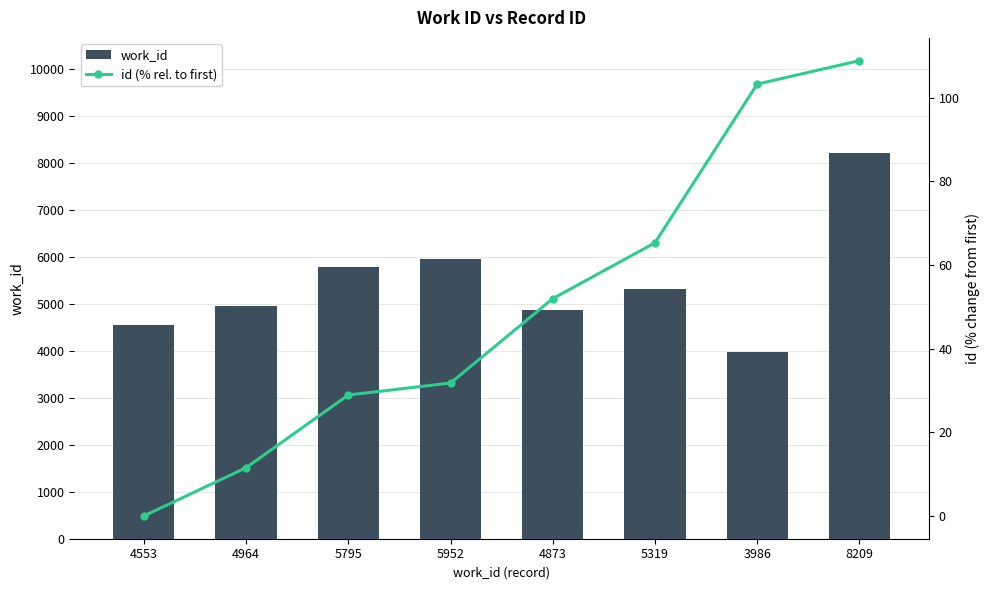

Is the value of id (% rel. to first) at 5952 greater than the value of work_id at 3986?

No